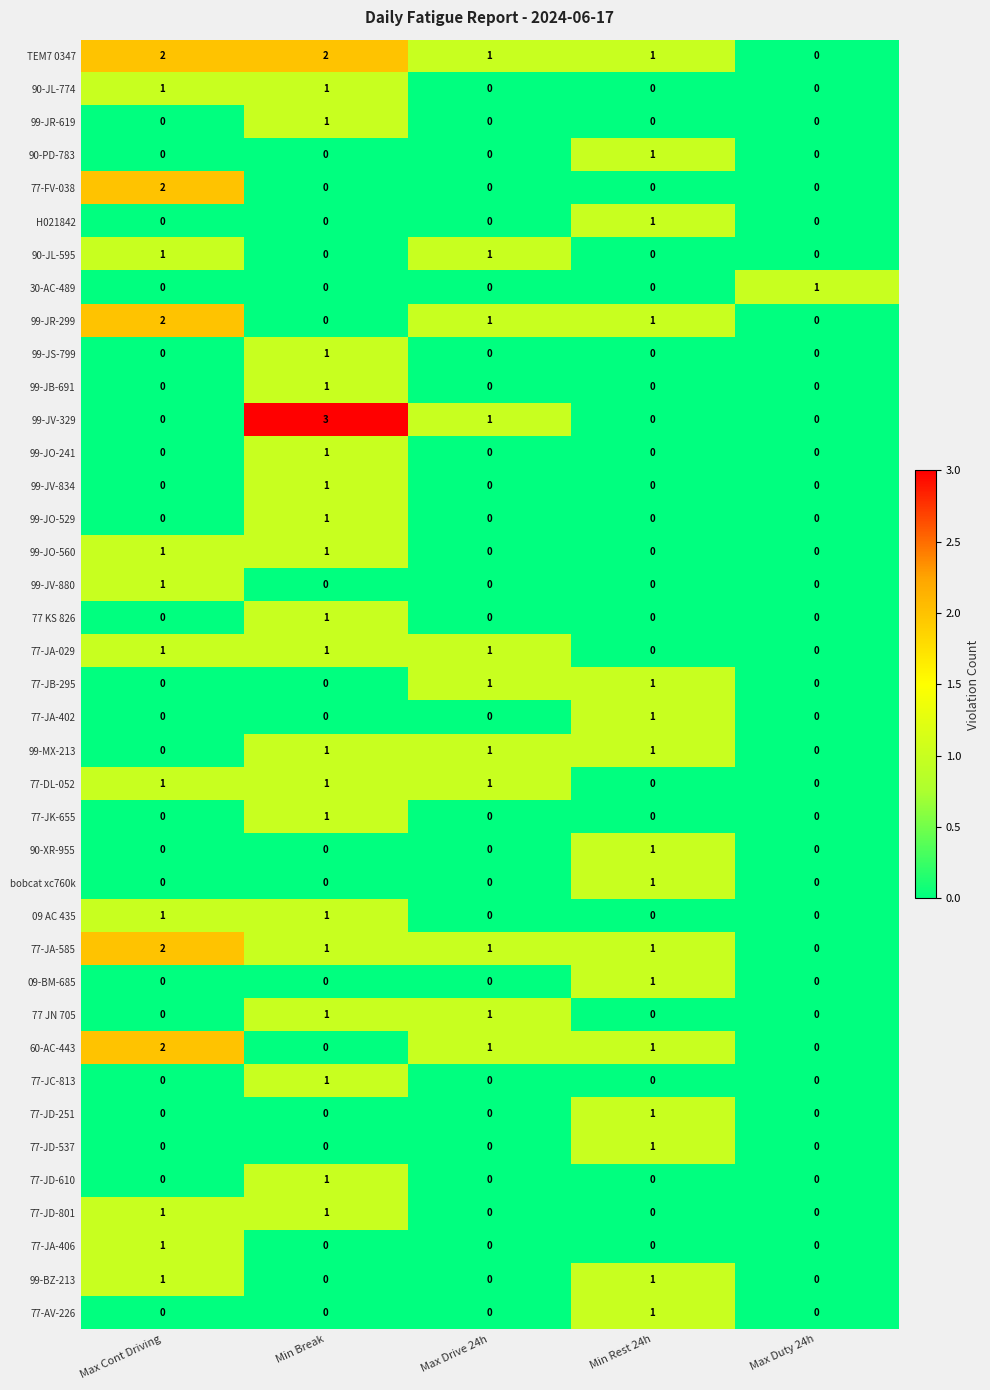

Which label corresponds to the largest value in the chart?

Min Break